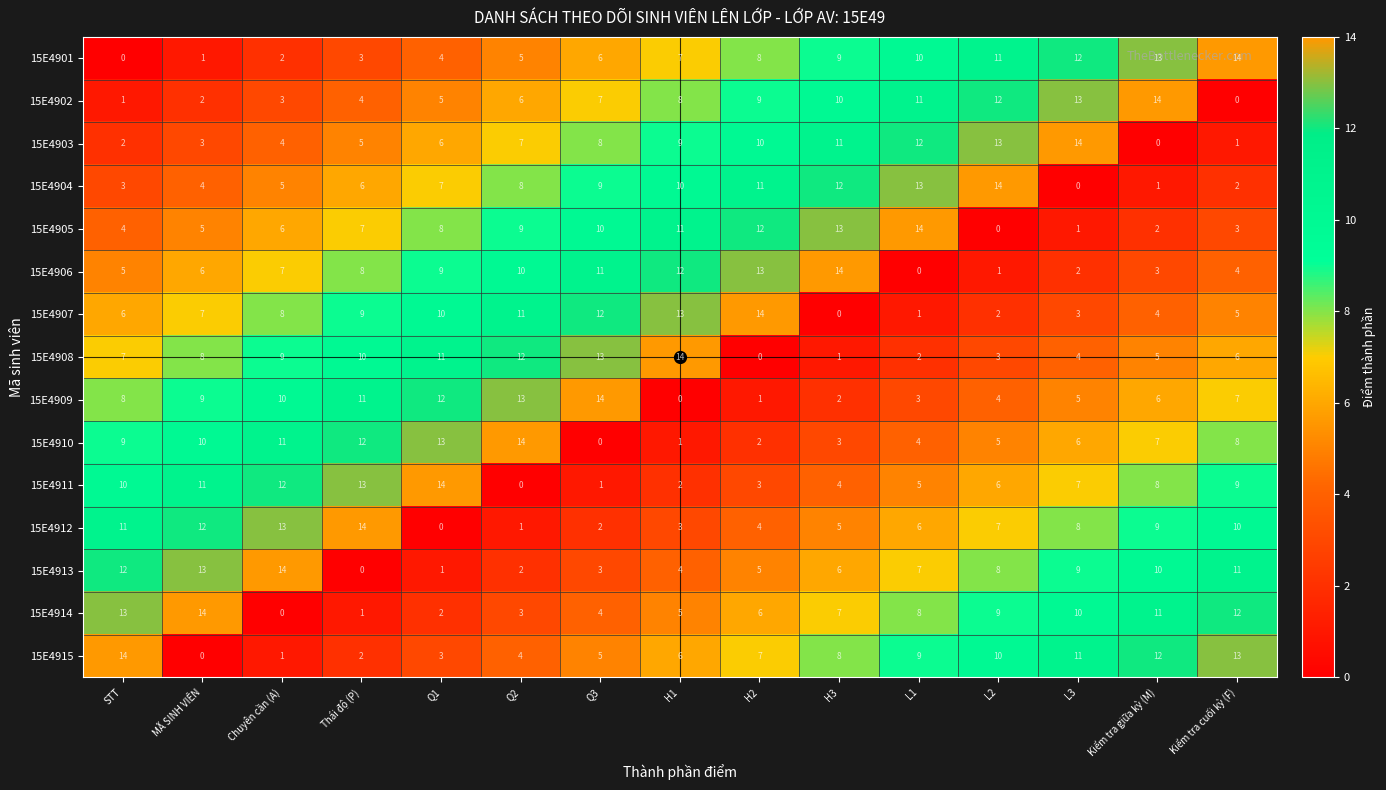

At H1, list the series in order from smallest to largest.

15E4909, 15E4910, 15E4911, 15E4912, 15E4913, 15E4914, 15E4915, 15E4901, 15E4902, 15E4903, 15E4904, 15E4905, 15E4906, 15E4907, 15E4908